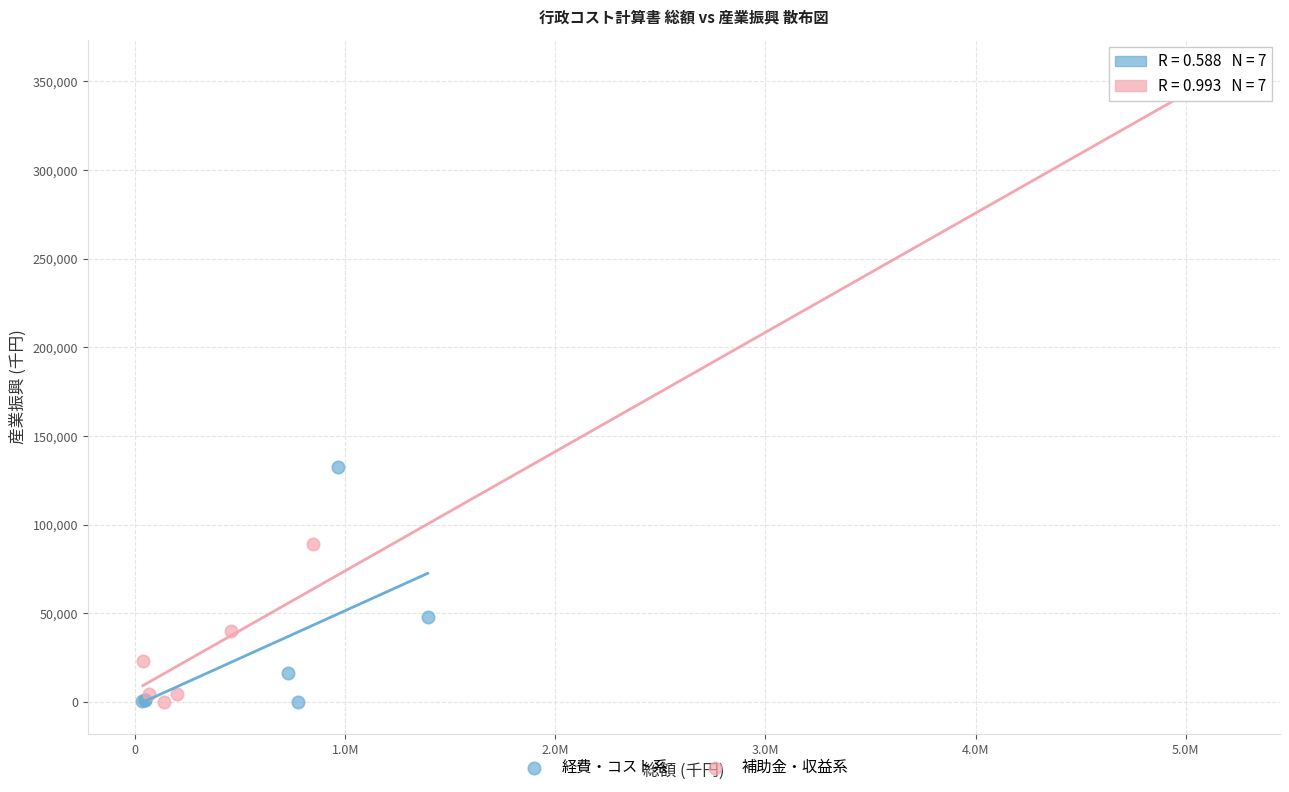

Which series has the widest spread of Y values?

補助金・収益系